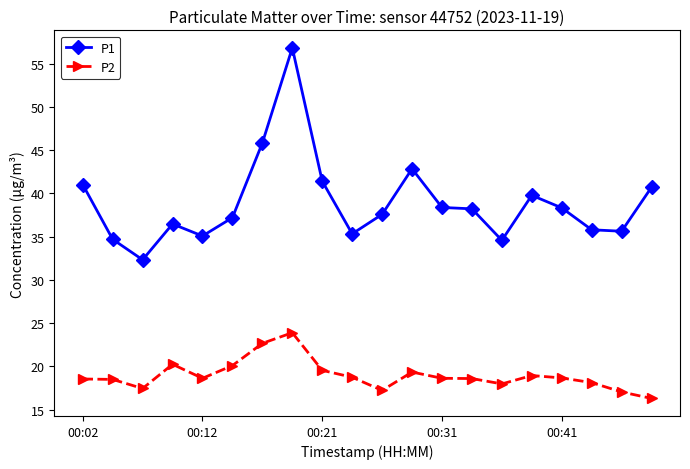

How many series are shown in this chart?

2